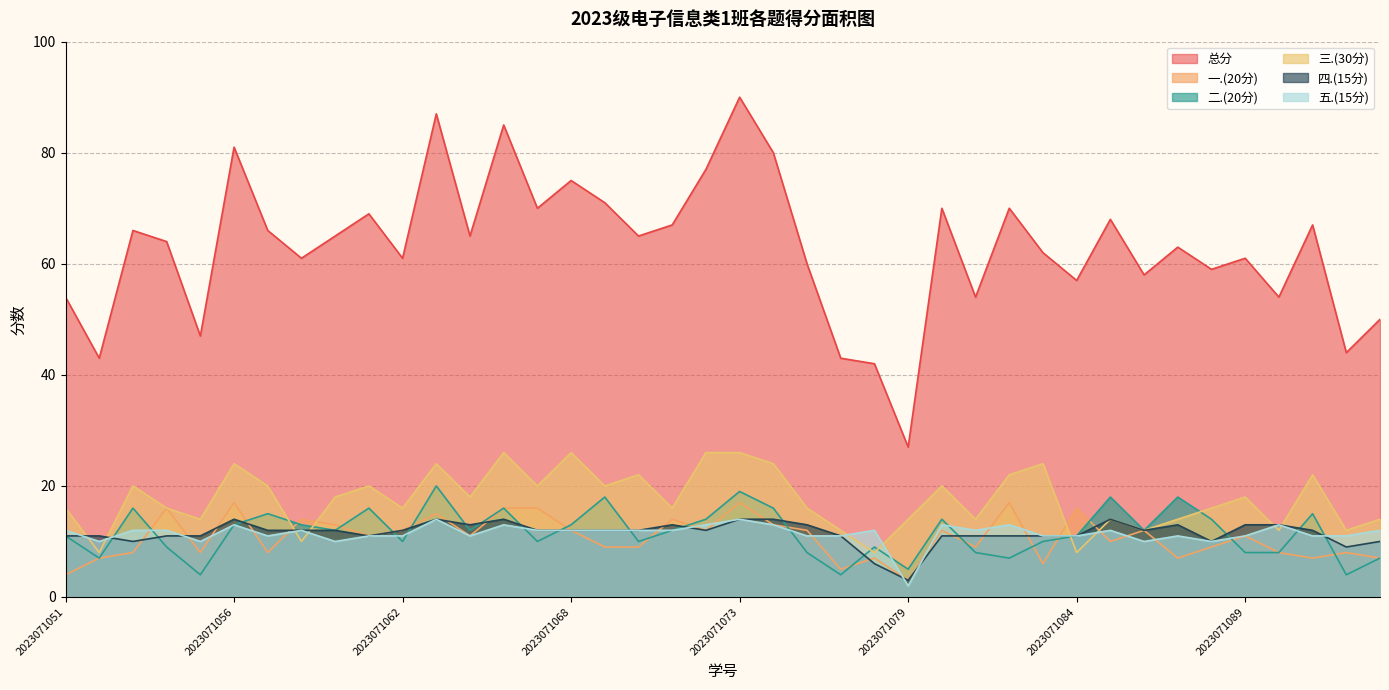

How many intersections are there between 三.(30分) and 四.(15分)?

7